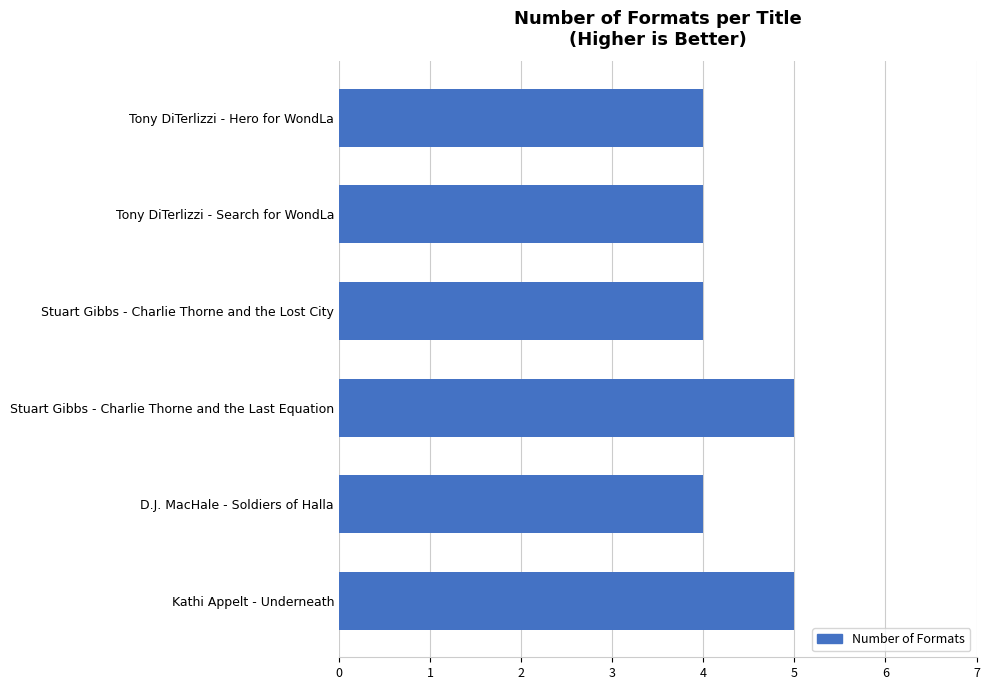

What is the minimum value shown in the chart?

4